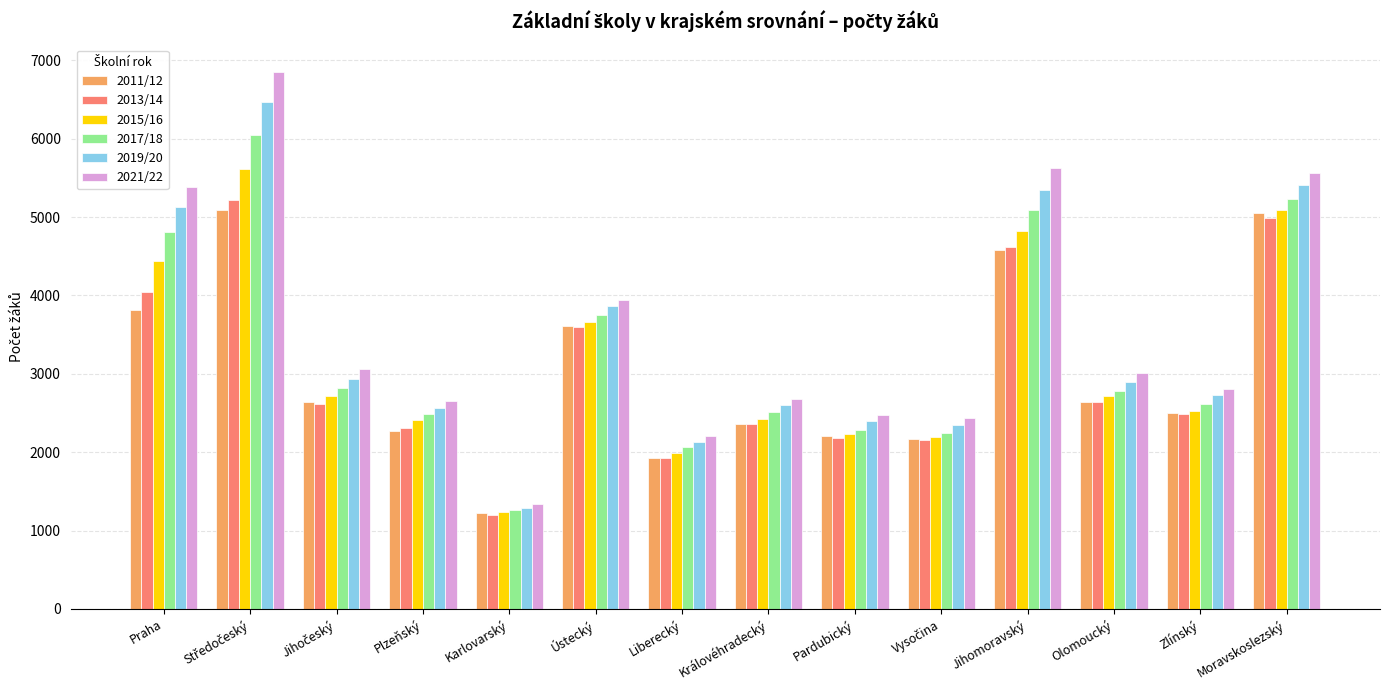

Which series has the largest range (max minus min)?

2021/22